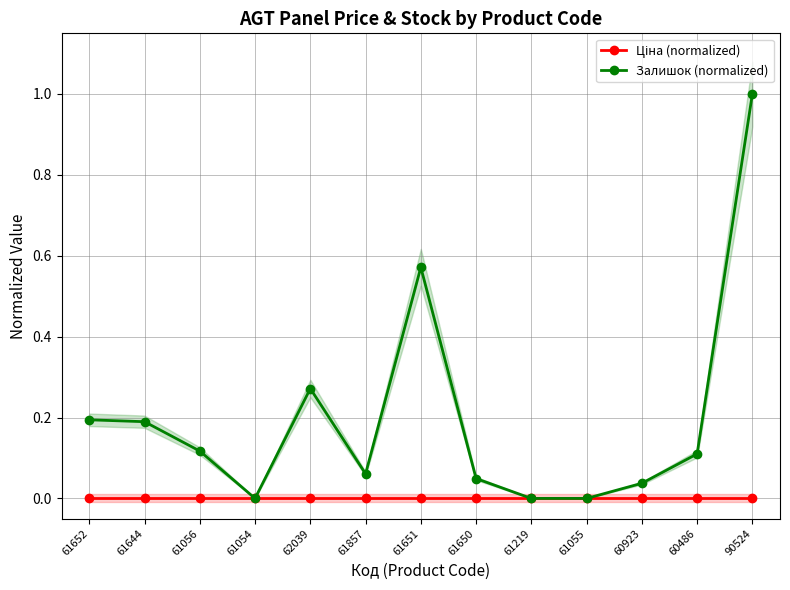

Reading left to right, what are all the values shown in this chart?

Ціна (normalized): 61652=0.0	61644=0.0	61056=0.0	61054=0.0	62039=0.0	61857=0.0	61651=0.0	61650=0.0	61219=0.0	61055=0.0	60923=0.0	60486=0.0	90524=0.0
Залишок (normalized): 61652=0.2	61644=0.2	61056=0.1	61054=0.0	62039=0.3	61857=0.1	61651=0.6	61650=0.0	61219=0.0	61055=0.0	60923=0.0	60486=0.1	90524=1.0